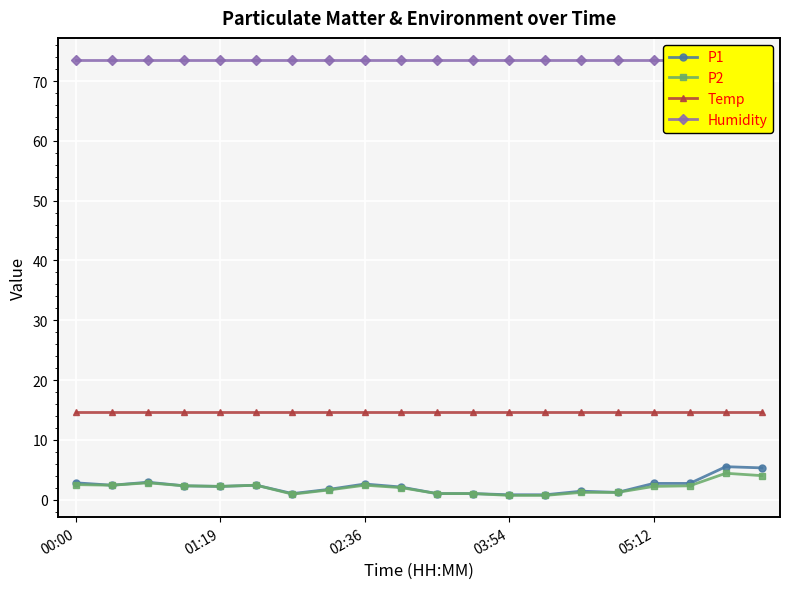

What are all the series names shown in the legend?

P1, P2, Temp, Humidity